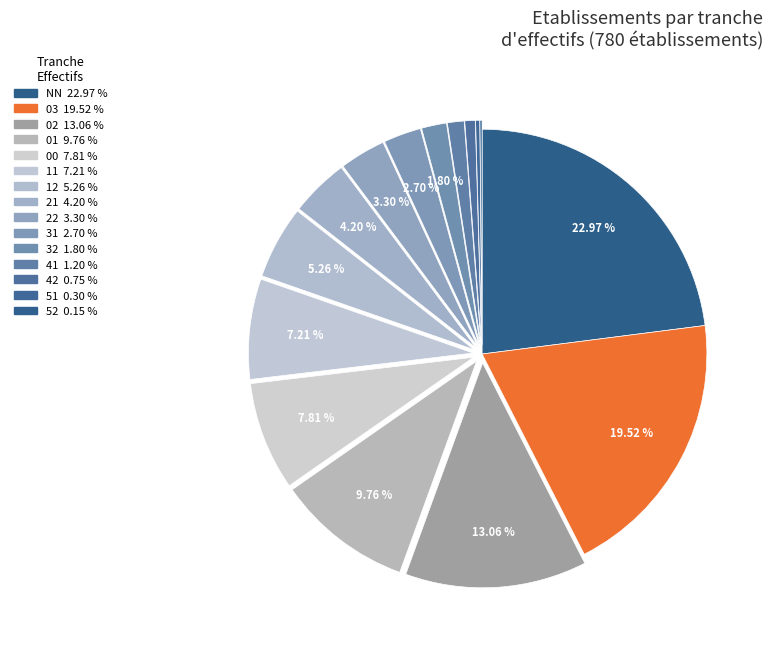

To the nearest percent, what is the difference between the 32 and 03 slice percentages?

18%